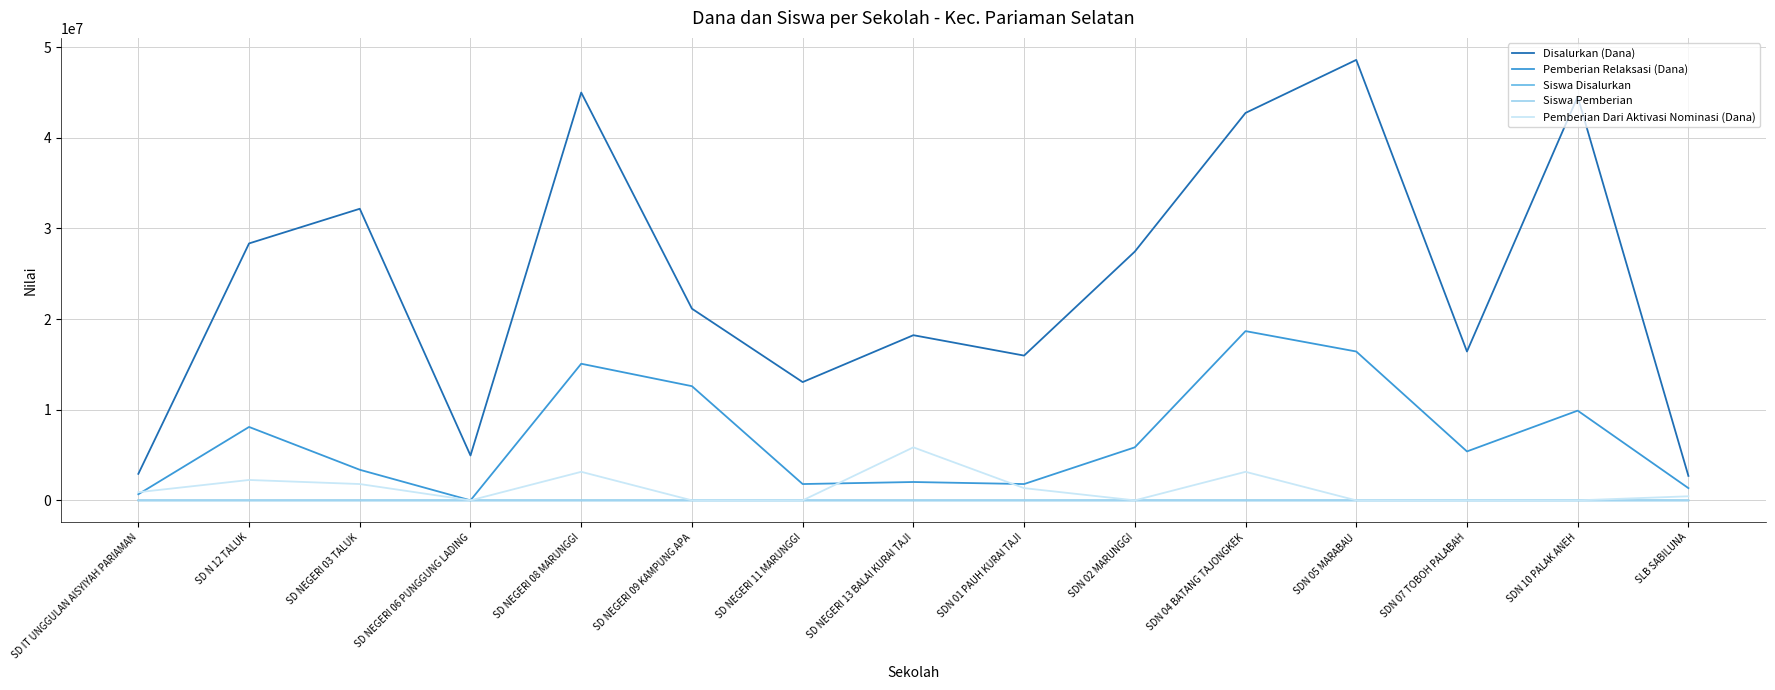

What is the sum of all Pemberian Relaksasi (Dana) values?

103050000